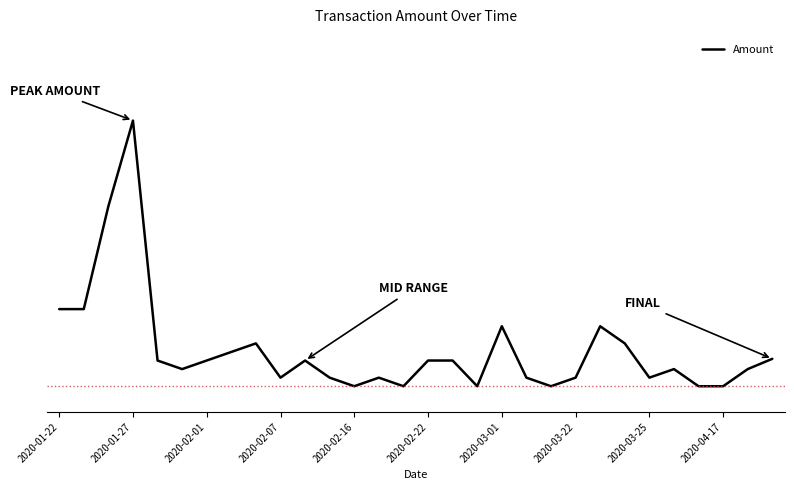

Does the chart display data point markers on the line(s)?

No